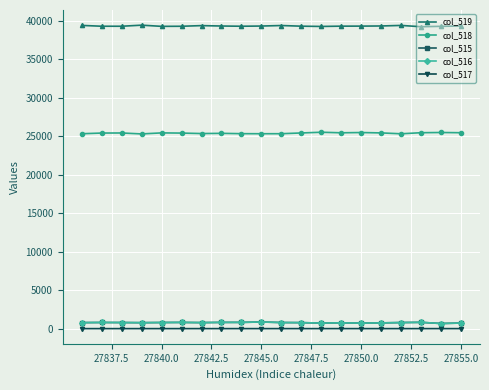

Which series has the largest total across all categories?

col_519